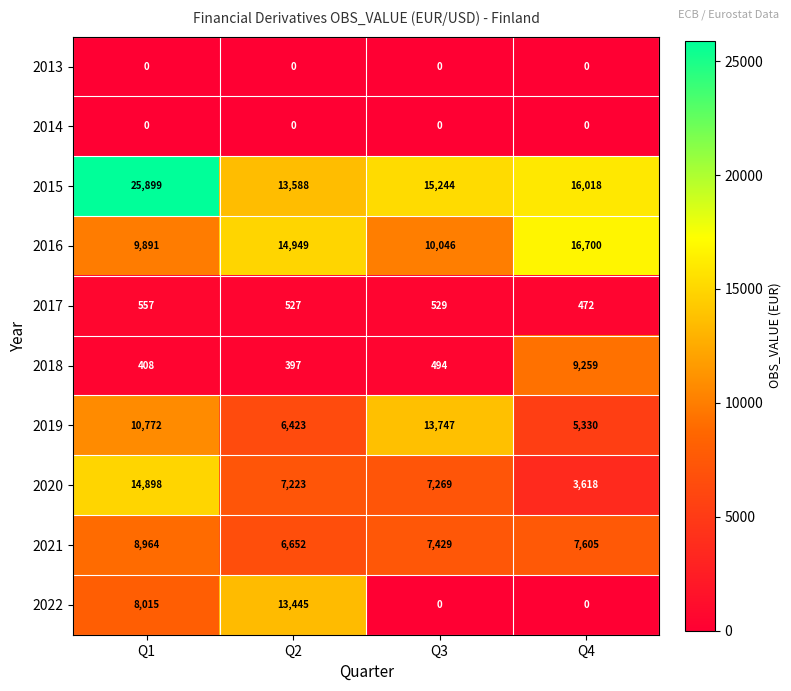

Which series has the largest range (max minus min)?

2022